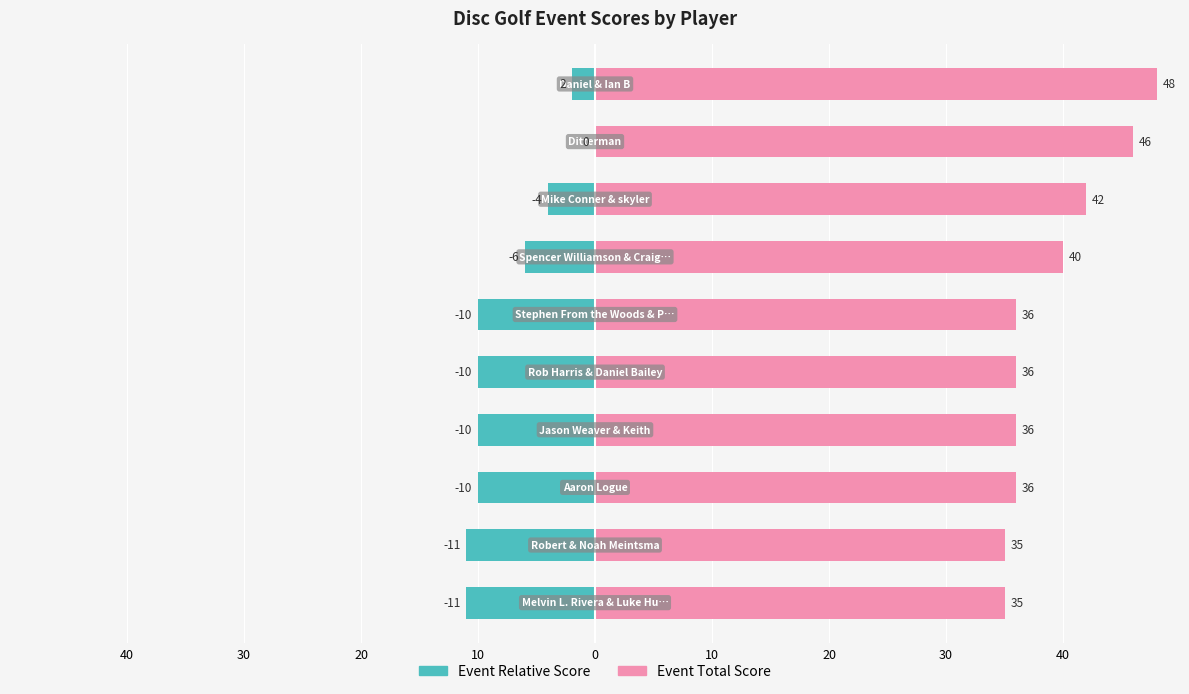

At how many categories does at least one series exceed -10?

10